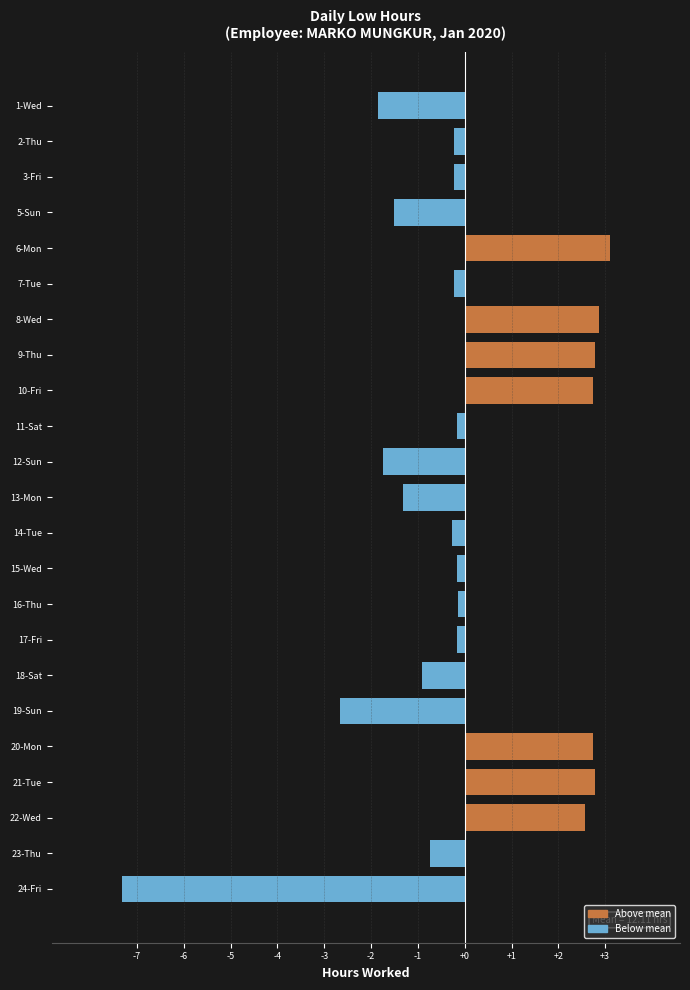

Between 19-Sun and 9-Thu, which is larger?

9-Thu